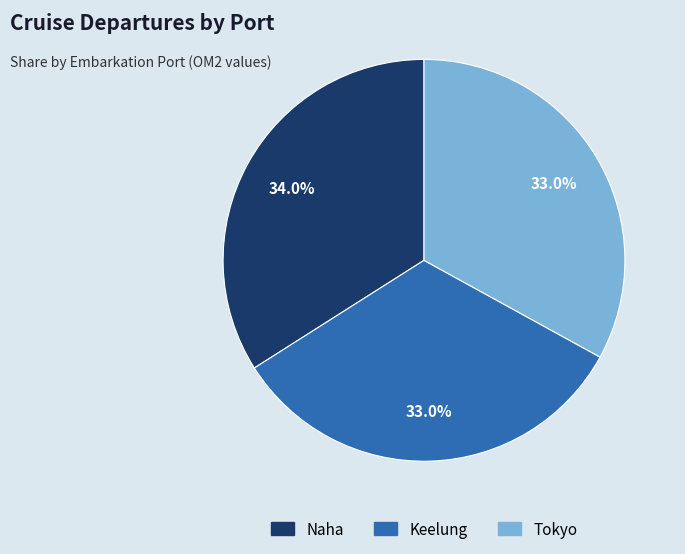

To the nearest percent, what is the difference between the largest and smallest slice percentages?

1%